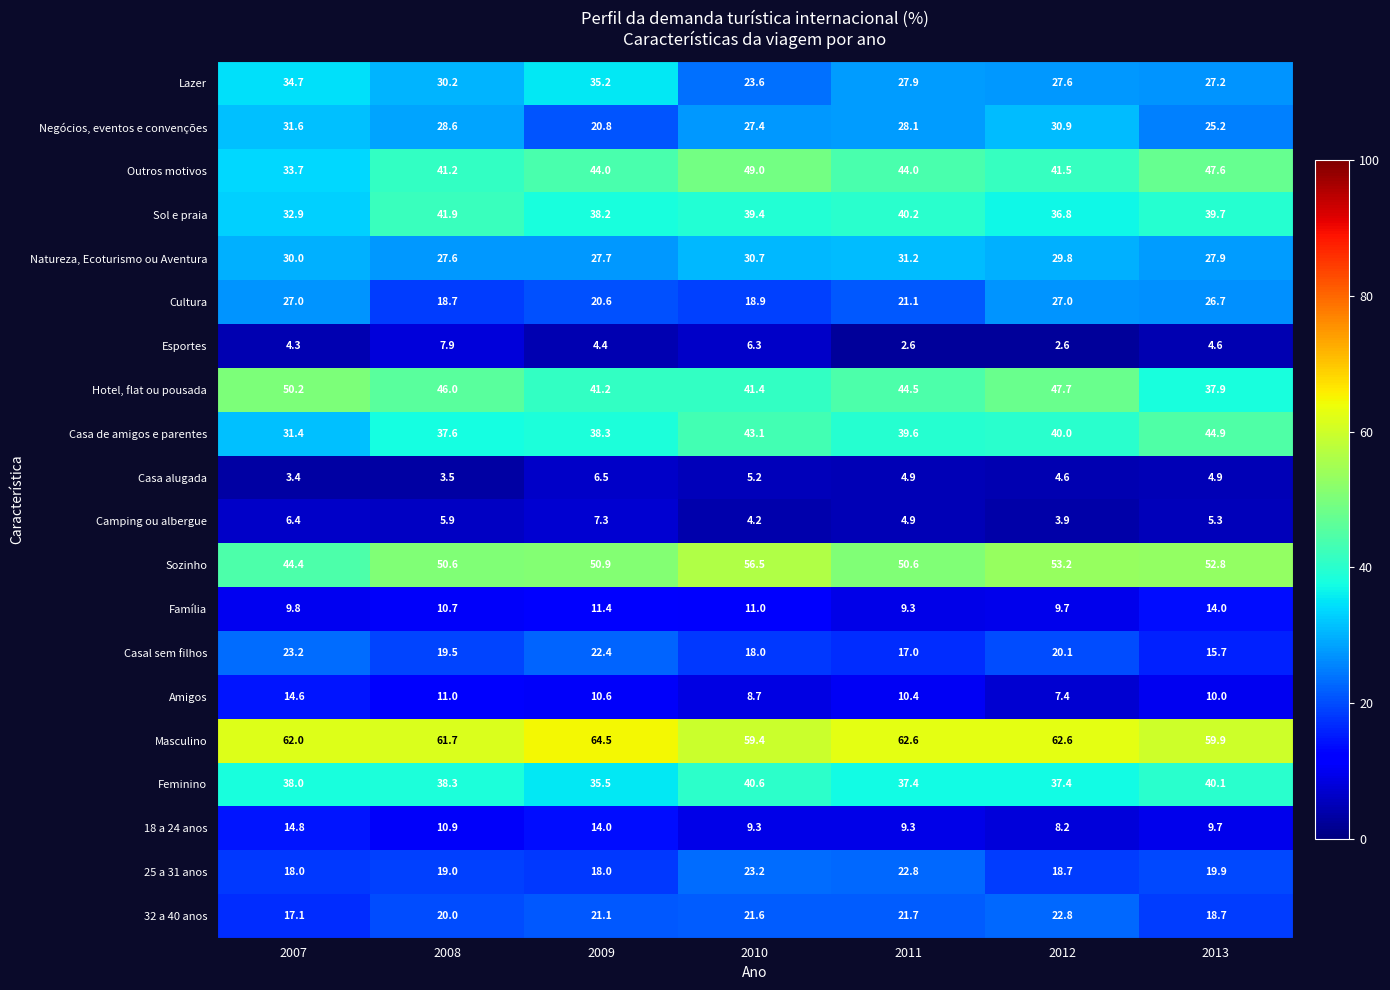

Which series has the largest total across all categories?

Masculino